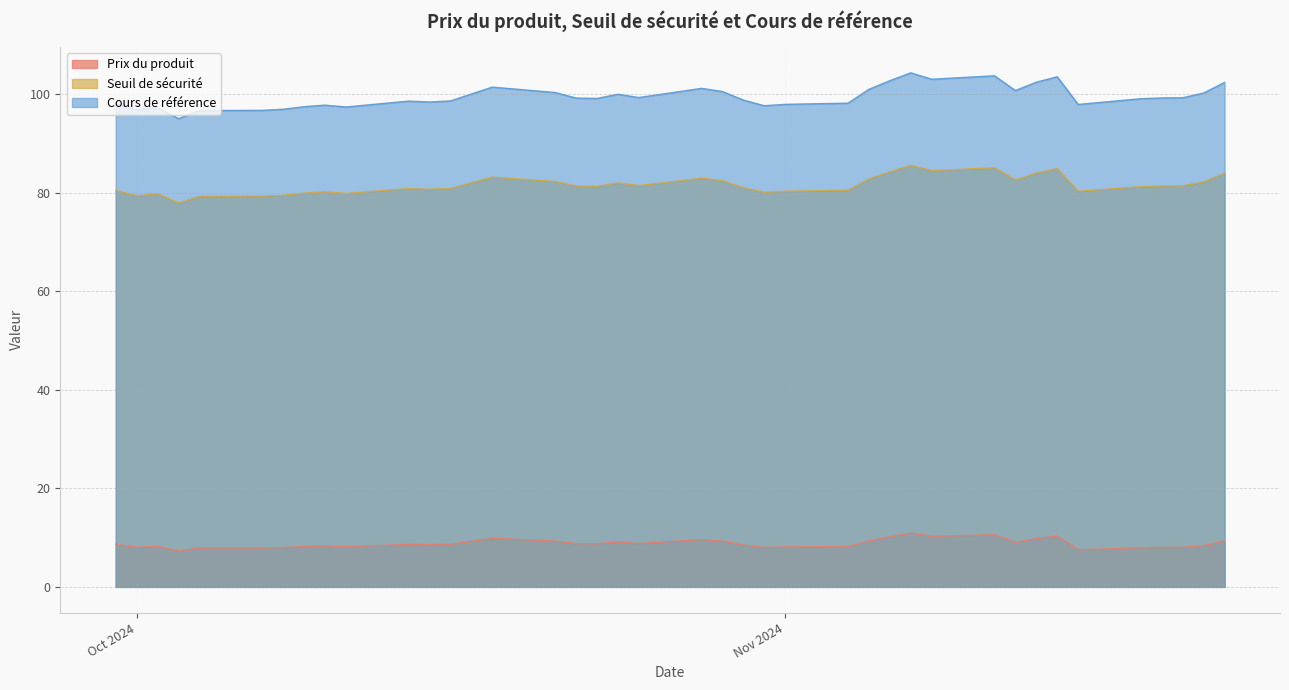

What are all the series names shown in the legend?

Prix du produit, Seuil de sécurité, Cours de référence